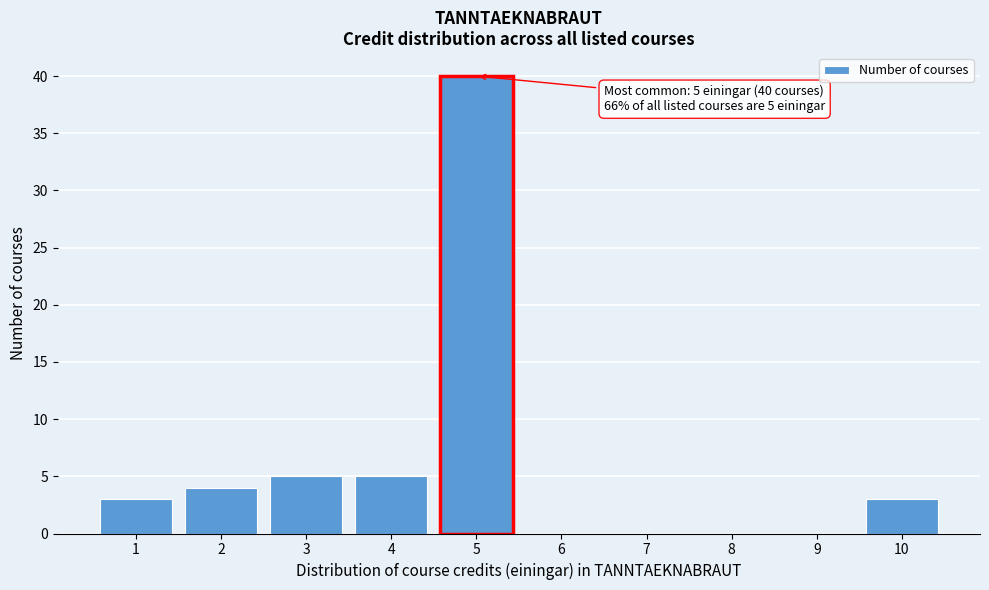

Which range on the x-axis has the tallest bar?

4.5 to 5.5